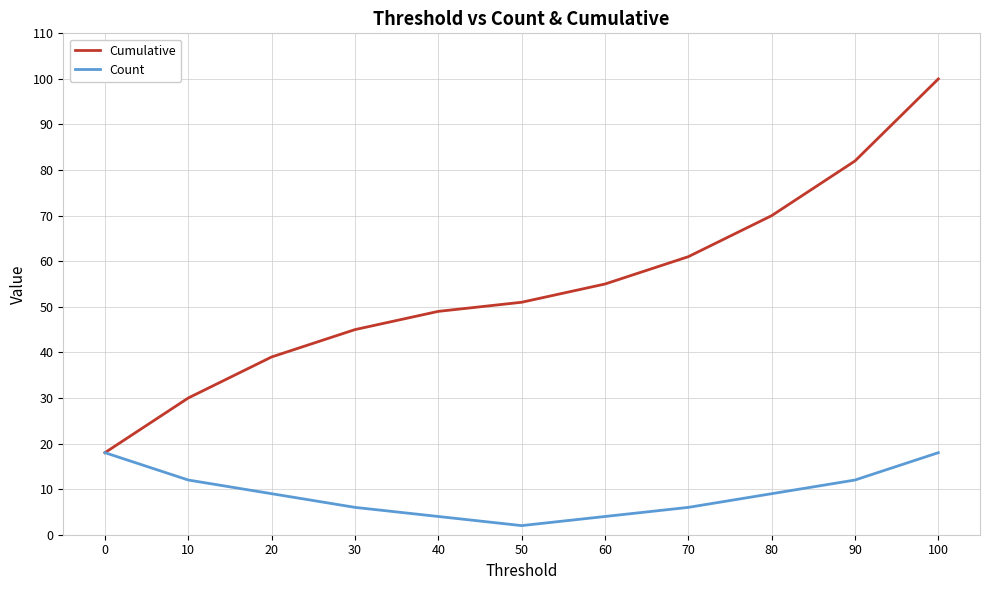

Reading left to right, transcribe all the data shown in this chart.

Cumulative: 18	30	39	45	49	51	55	61	70	82	100
Count: 18	12	9	6	4	2	4	6	9	12	18